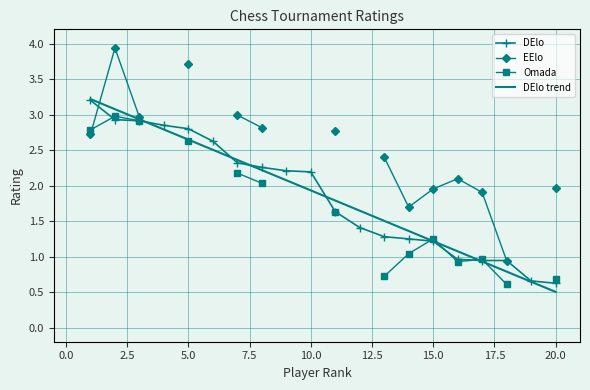

What is the highest value of the DElo series?

3.2